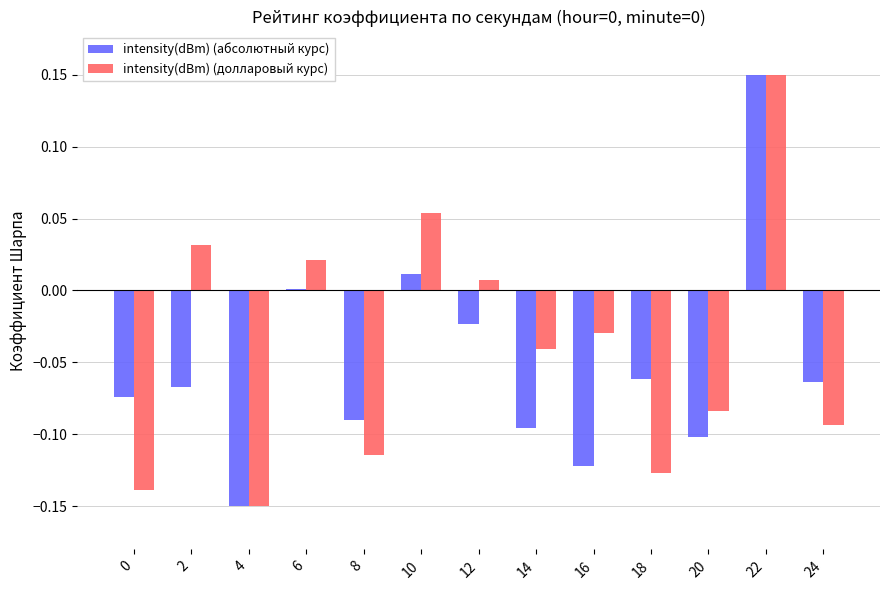

True or false: intensity(dBm) (долларовый курс) has a value of -0.0 at 8.

False